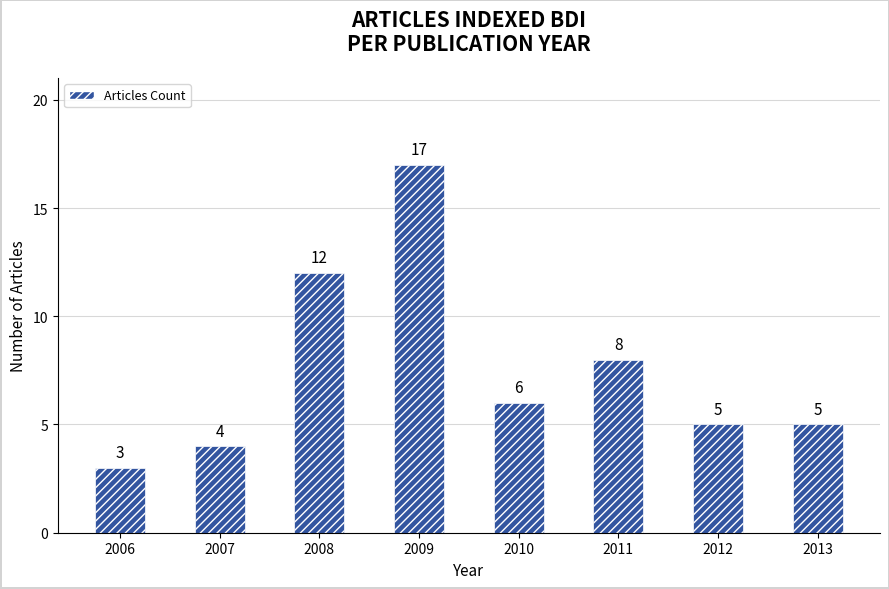

Is it true that the value at 2010 is 8?

False